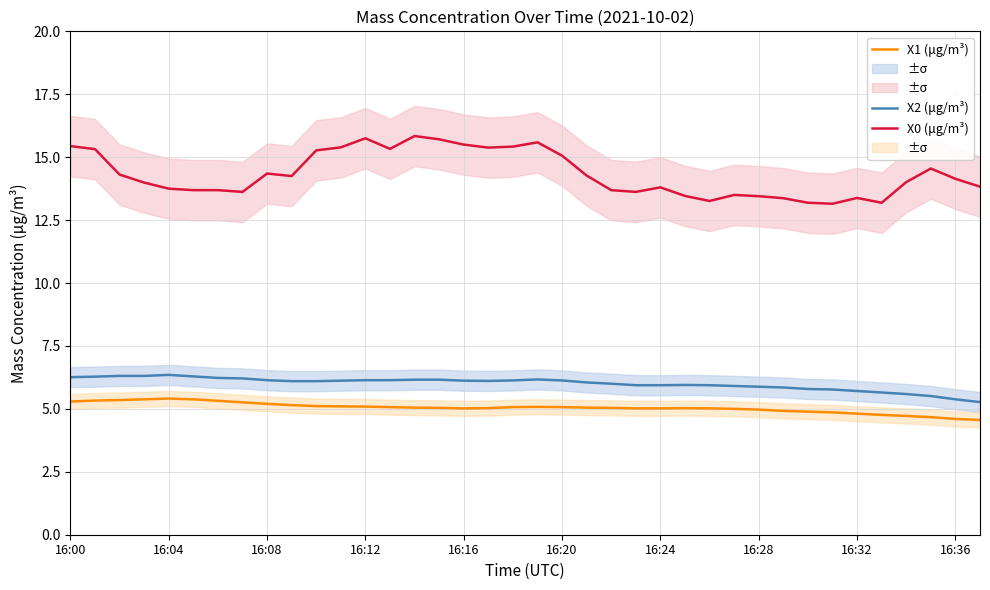

What is the label of the 17th point from the right?

21